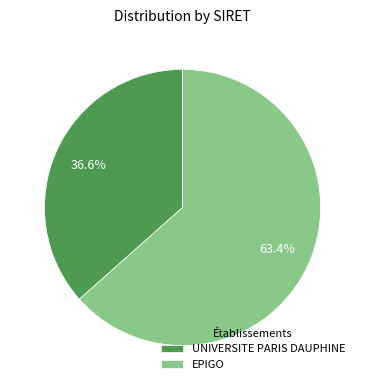

To the nearest percent, what percentage of the pie is EPIGO?

63%